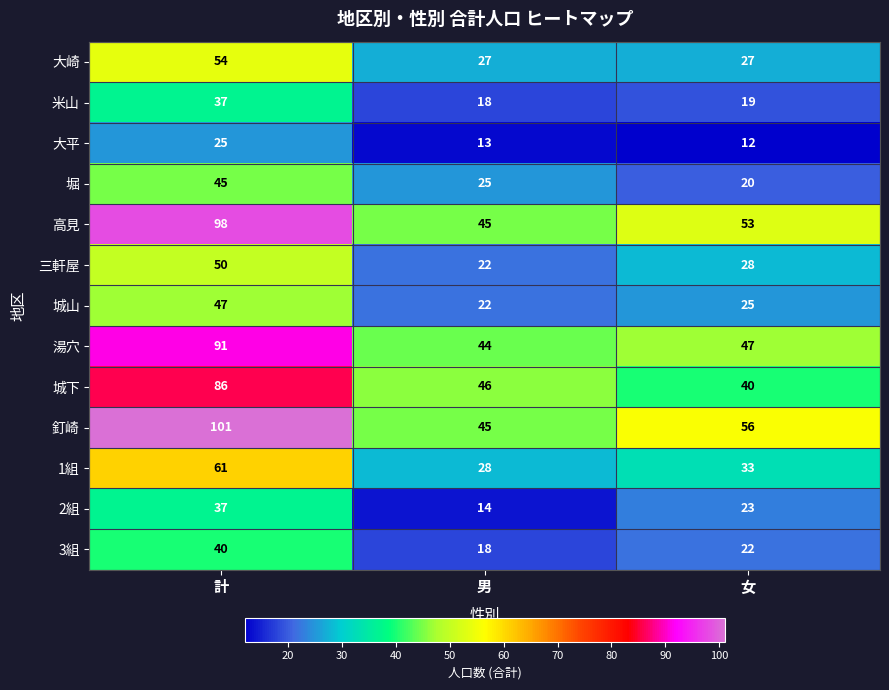

Where does the 湯穴 series first go above 47?

計